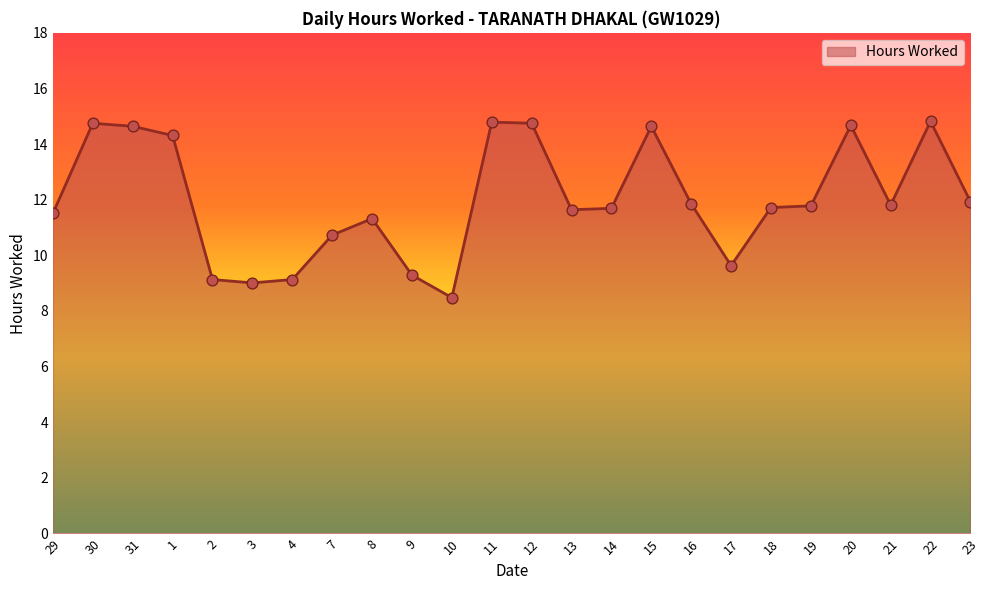

Approximately how many times larger is the value at 15 compared to 20?

1.0